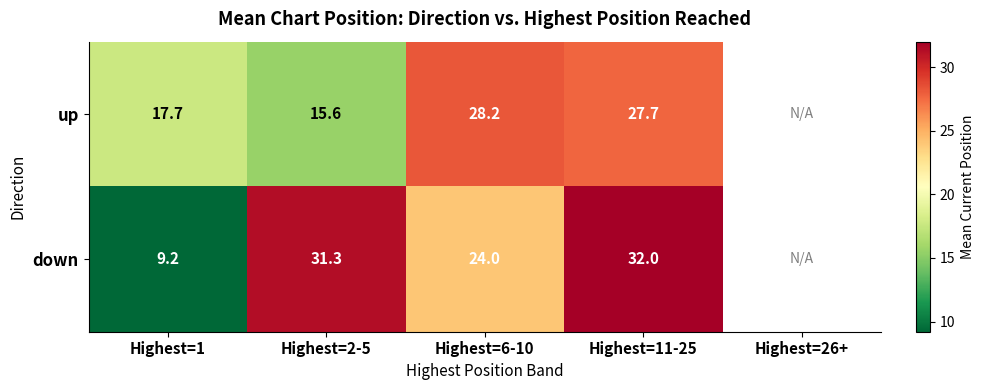

Which category has the highest value across all series?

Highest=11-25